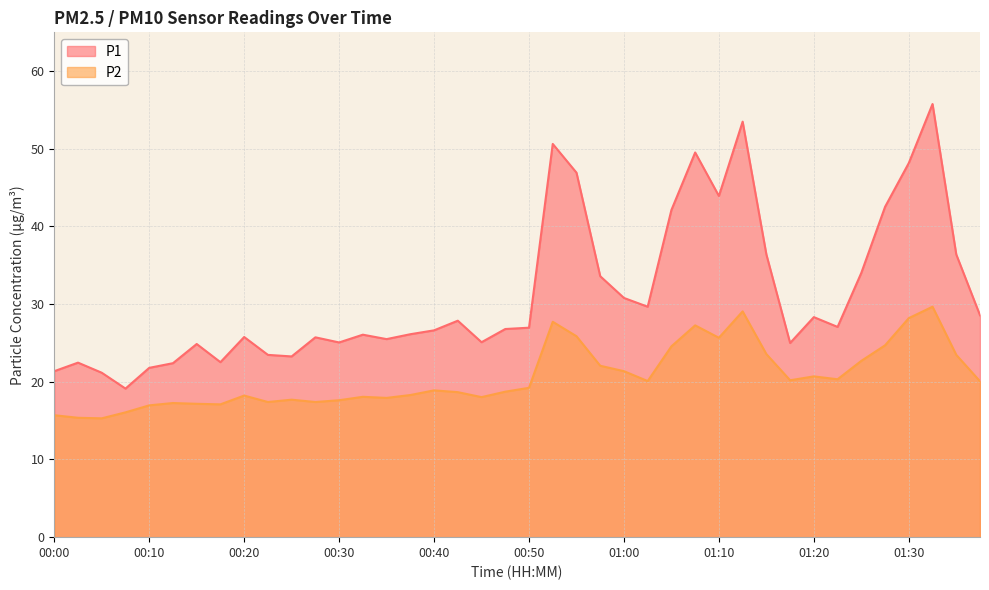

What is the label of the 37th point from the right?

00:07